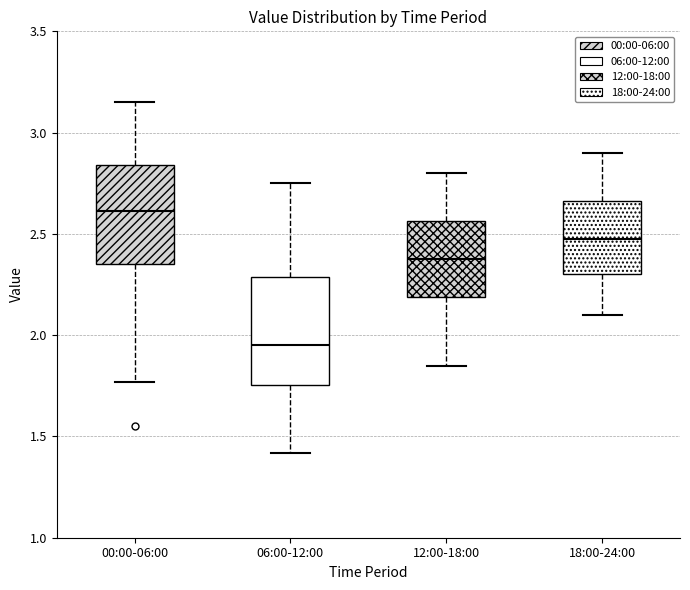

Which box has the lowest median line?

06:00-12:00